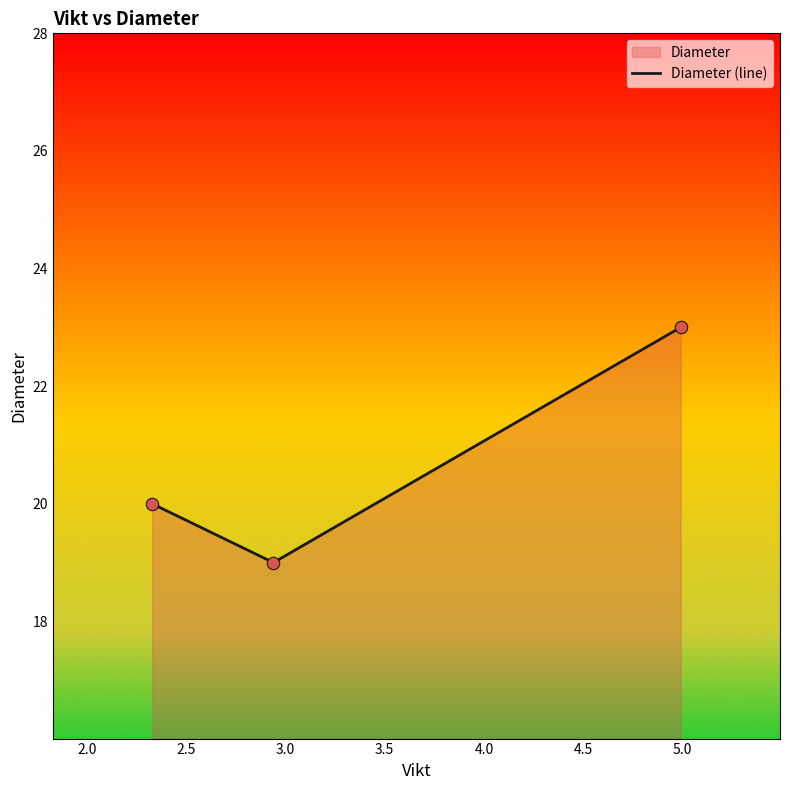

What is the change in value from 2.94 to 2.33?

+1